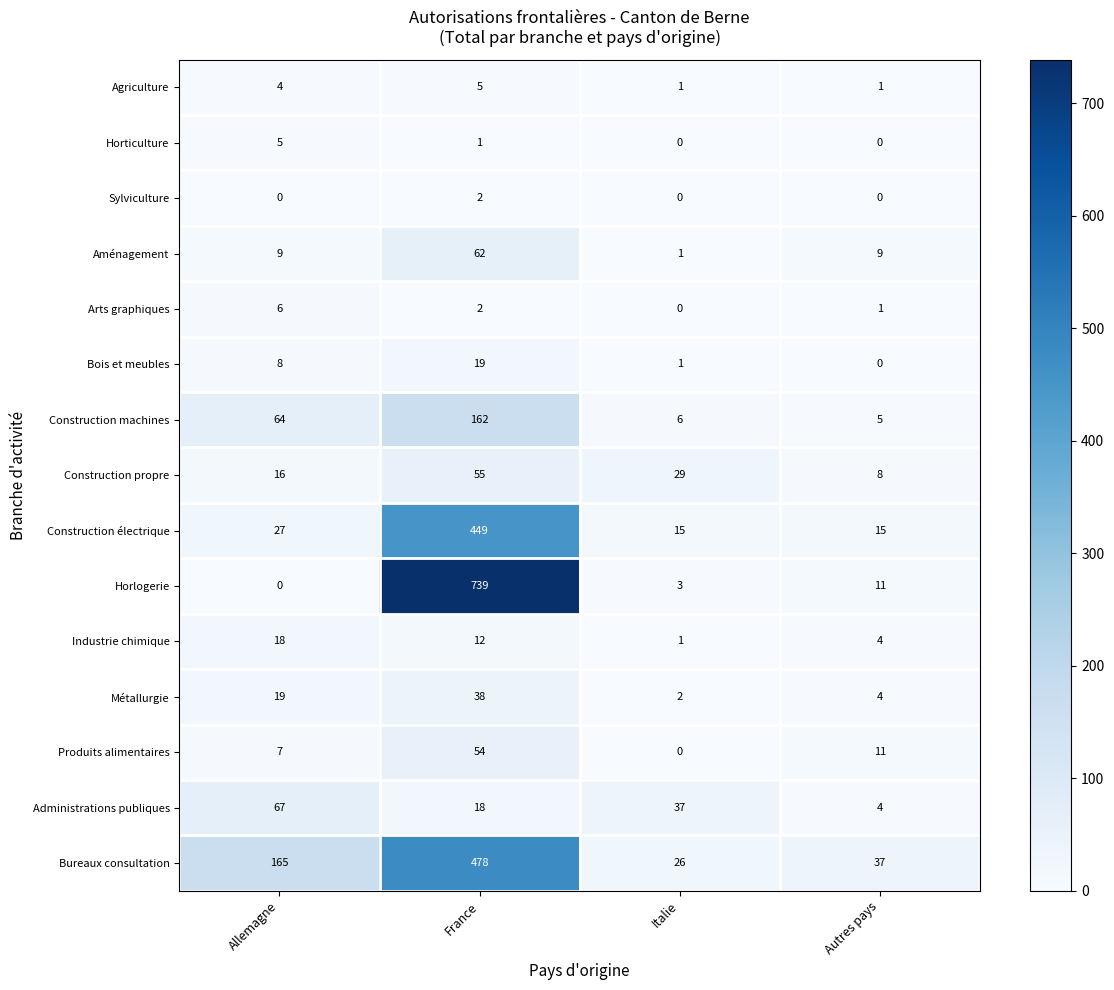

How many series are shown in this chart?

15